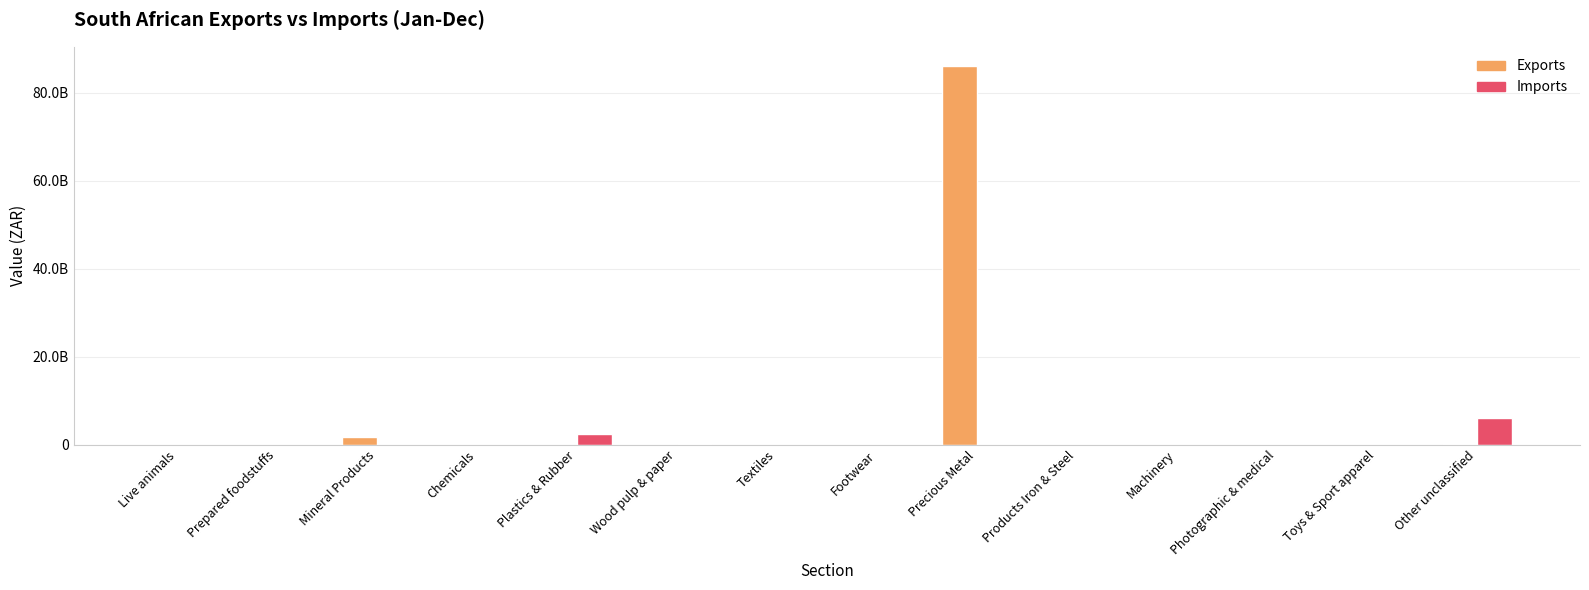

What is the minimum value shown in the chart?

1019.0